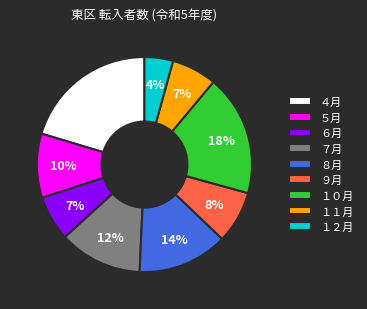

Do １０月 and ８月 together represent more than half of the pie?

No